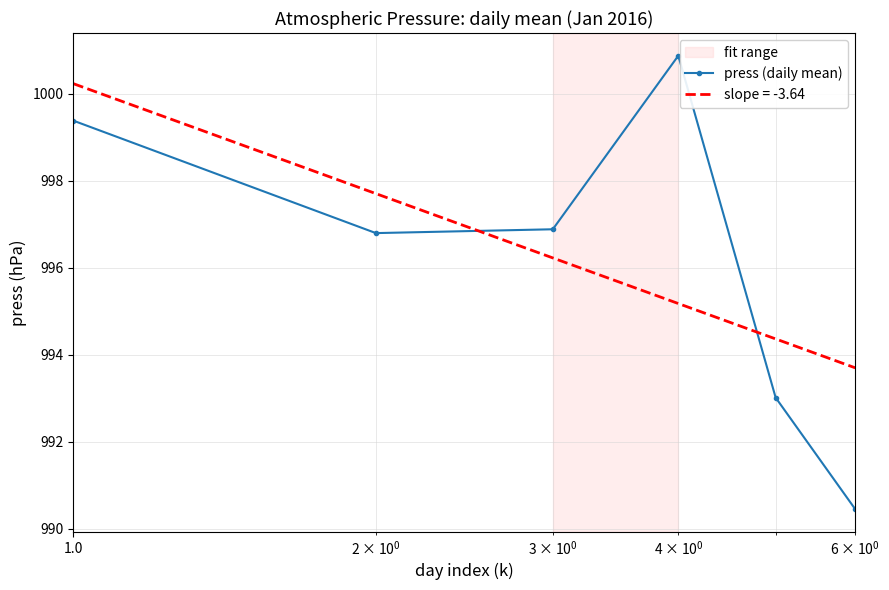

List the series in order of their peak value, lowest first.

slope = -3.64, press (daily mean)